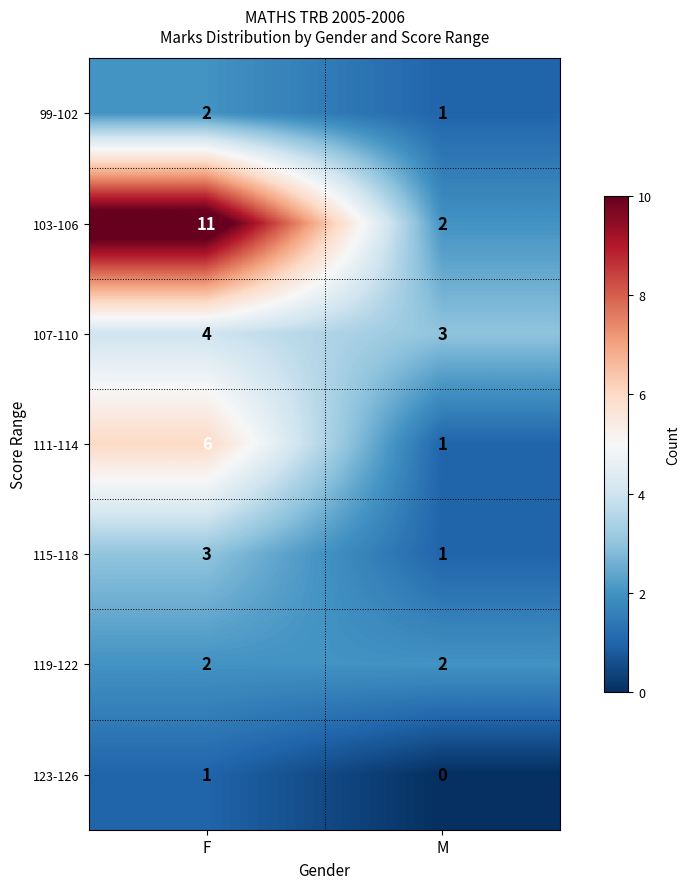

The value of 103-106 at M is 2. True or false?

True